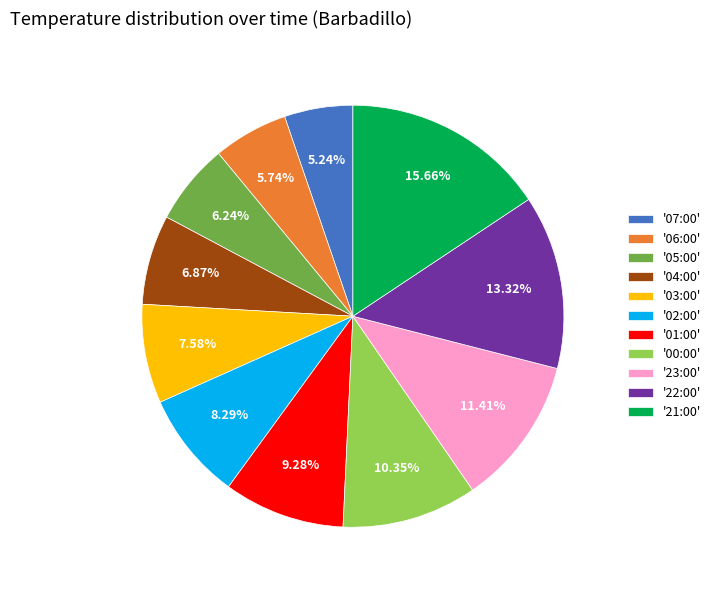

Combined, do '05:00' and '22:00' account for over 50%?

No